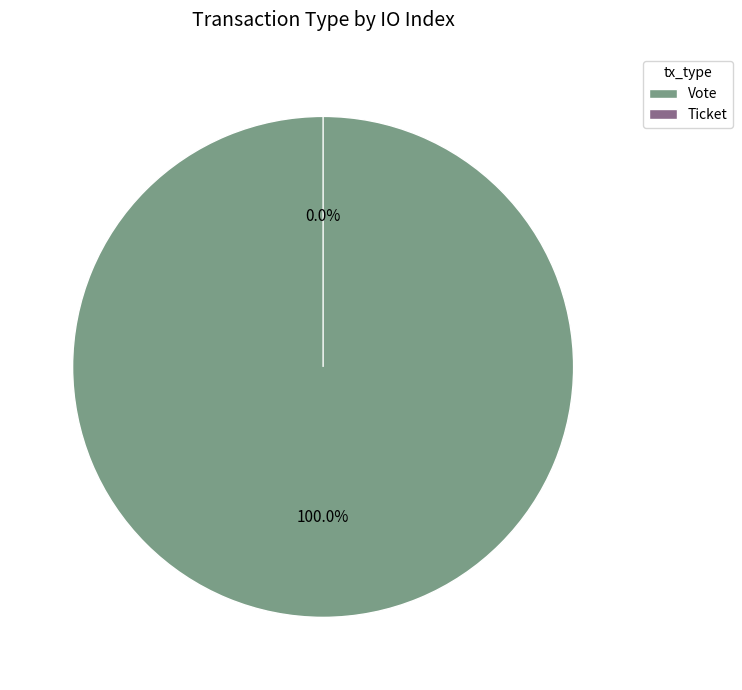

Which has a higher value, Ticket or Vote?

Vote